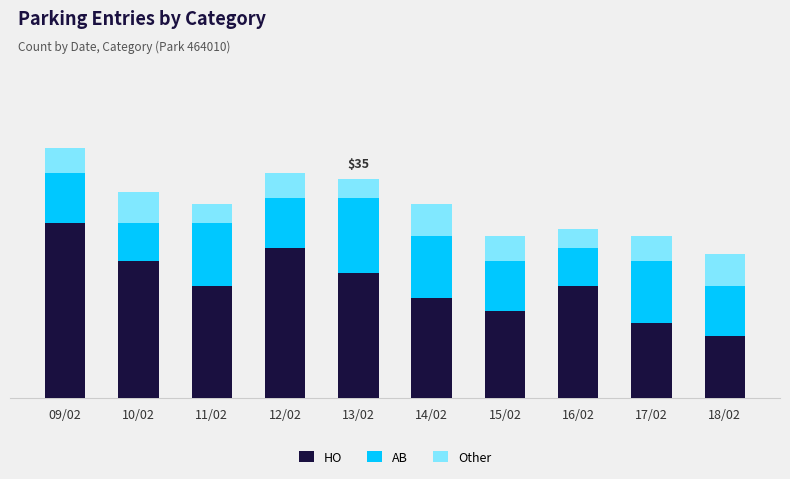

Read the HO value at 11/02, to the nearest 5.

20